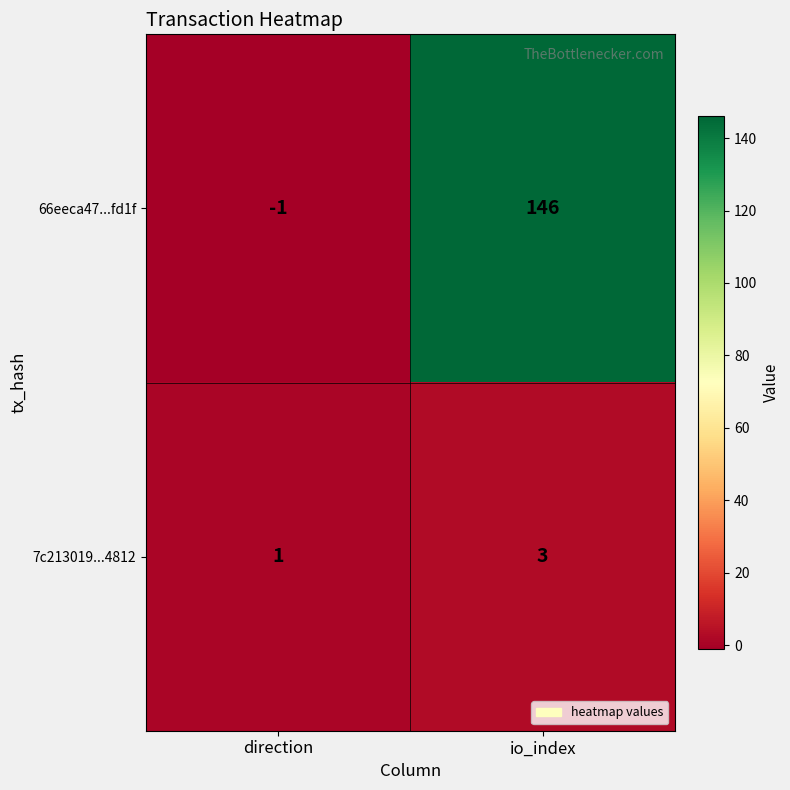

Count the number of categories in the chart.

2